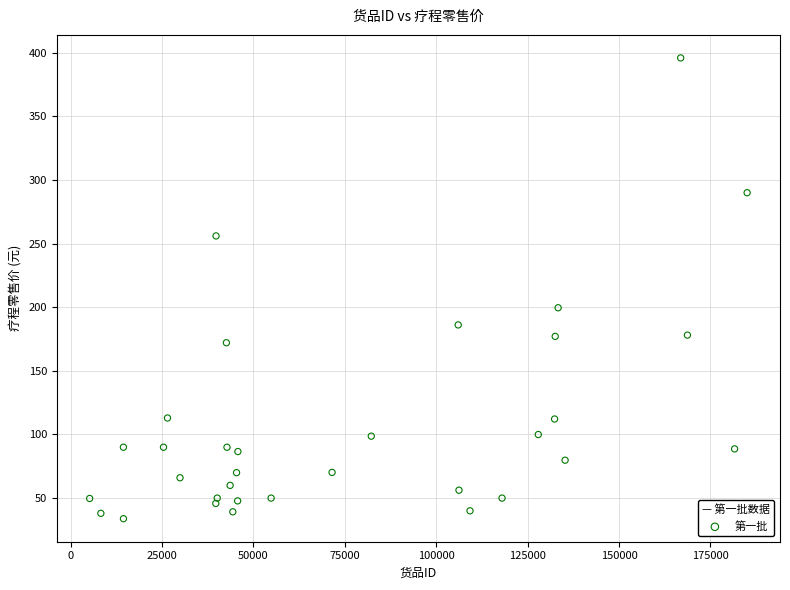

What is the range of Y values (max minus min)?

362.4